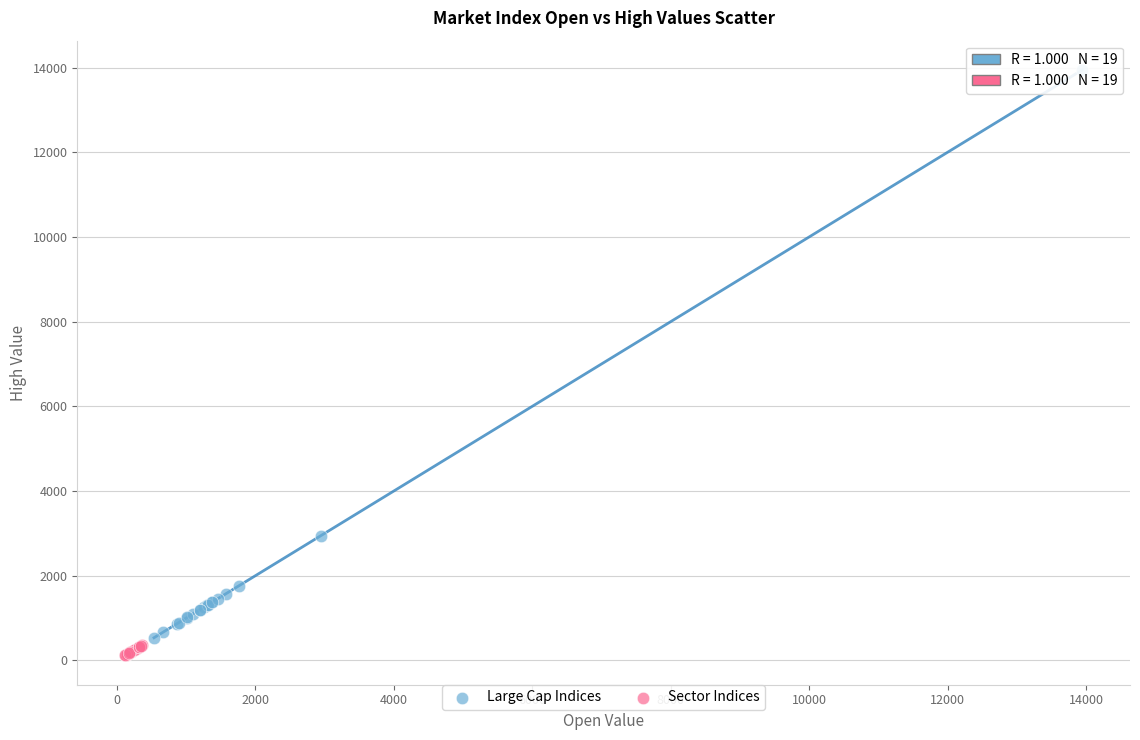

Which series contains the highest Y value?

Large Cap Indices